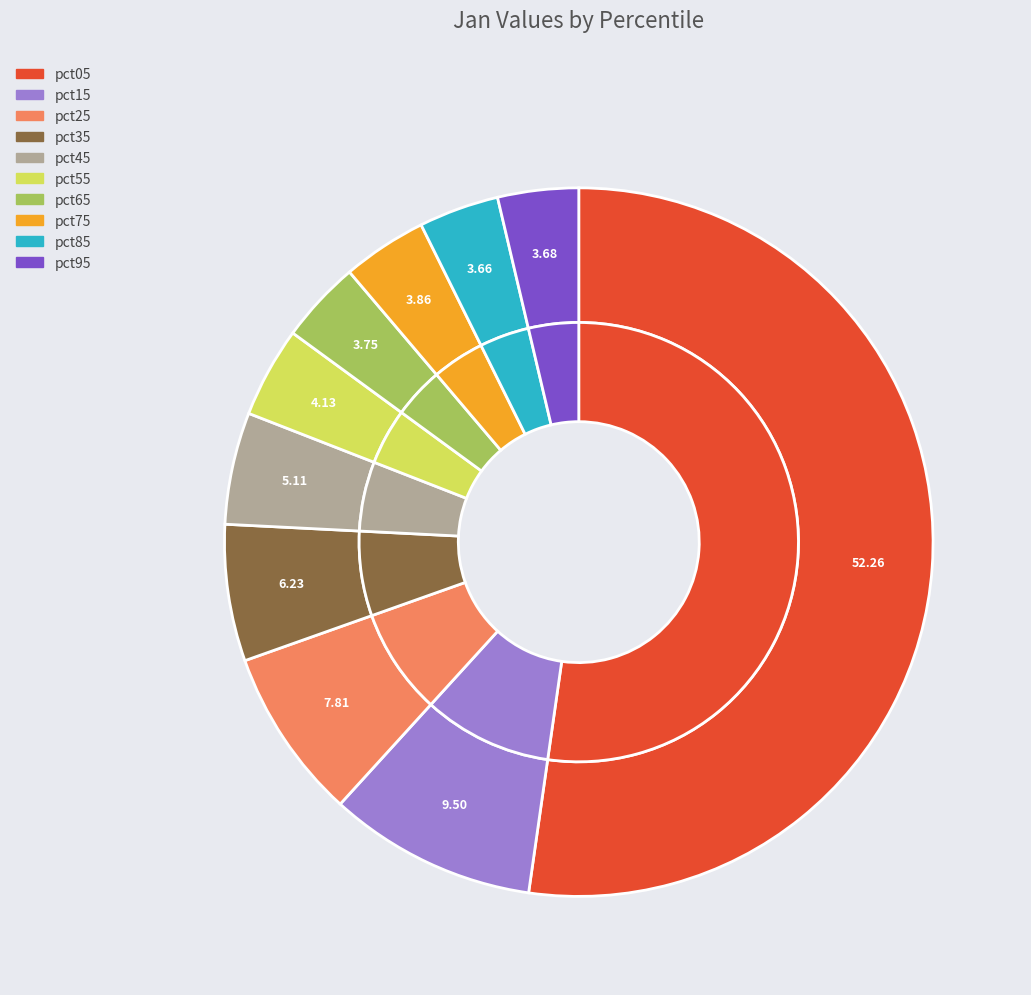

What is the majority slice?

pct05